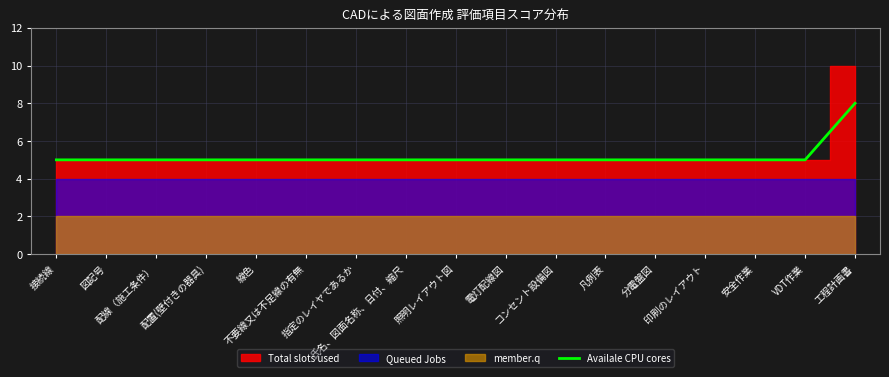

What is the minimum value shown in the chart?

5